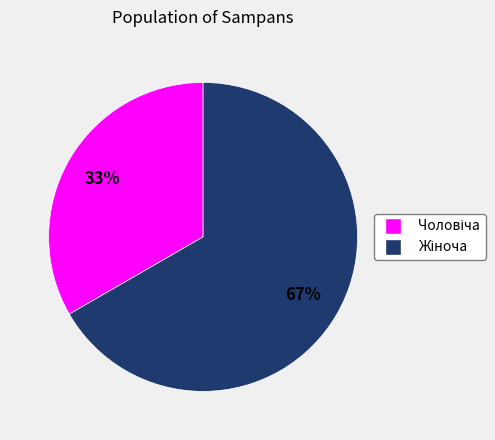

How many slices are in this pie chart?

2